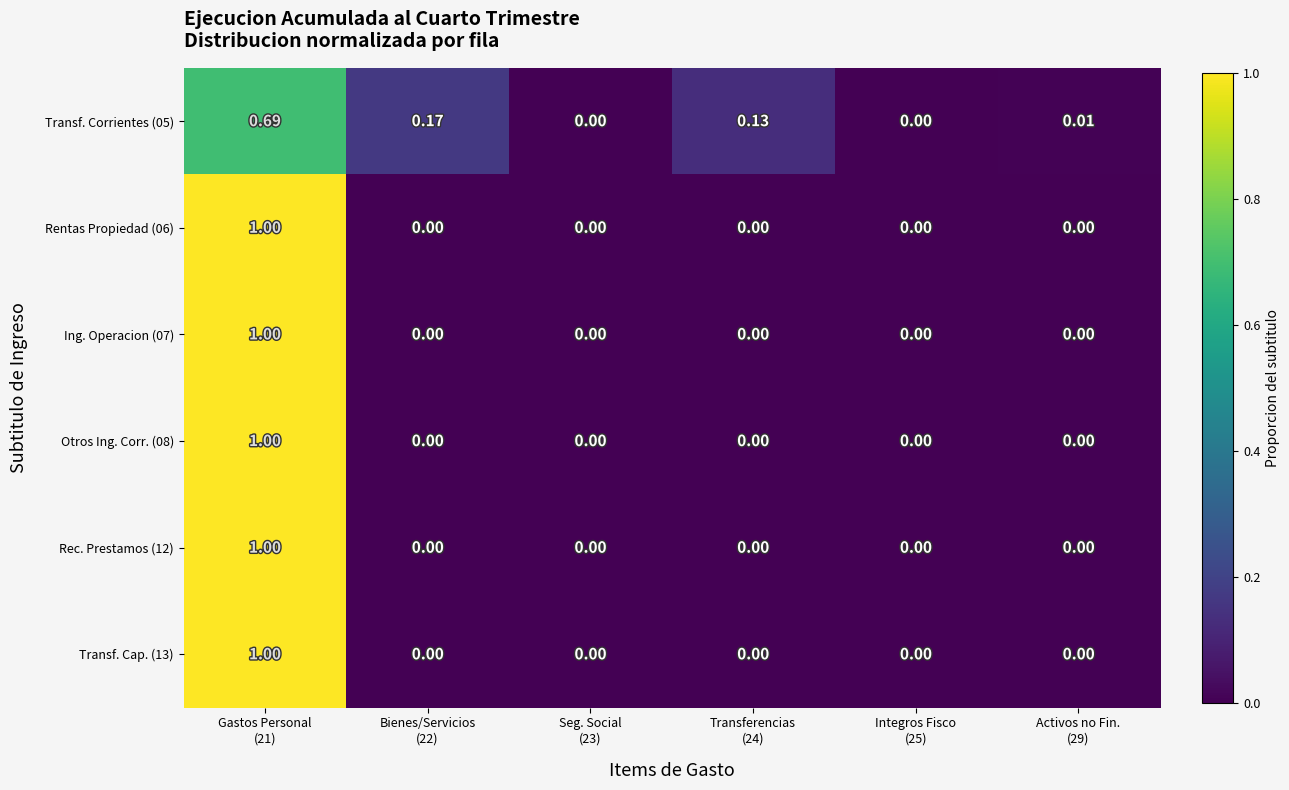

List the series in order of their peak value, highest first.

Rentas Propiedad (06), Ing. Operacion (07), Otros Ing. Corr. (08), Rec. Prestamos (12), Transf. Cap. (13), Transf. Corrientes (05)